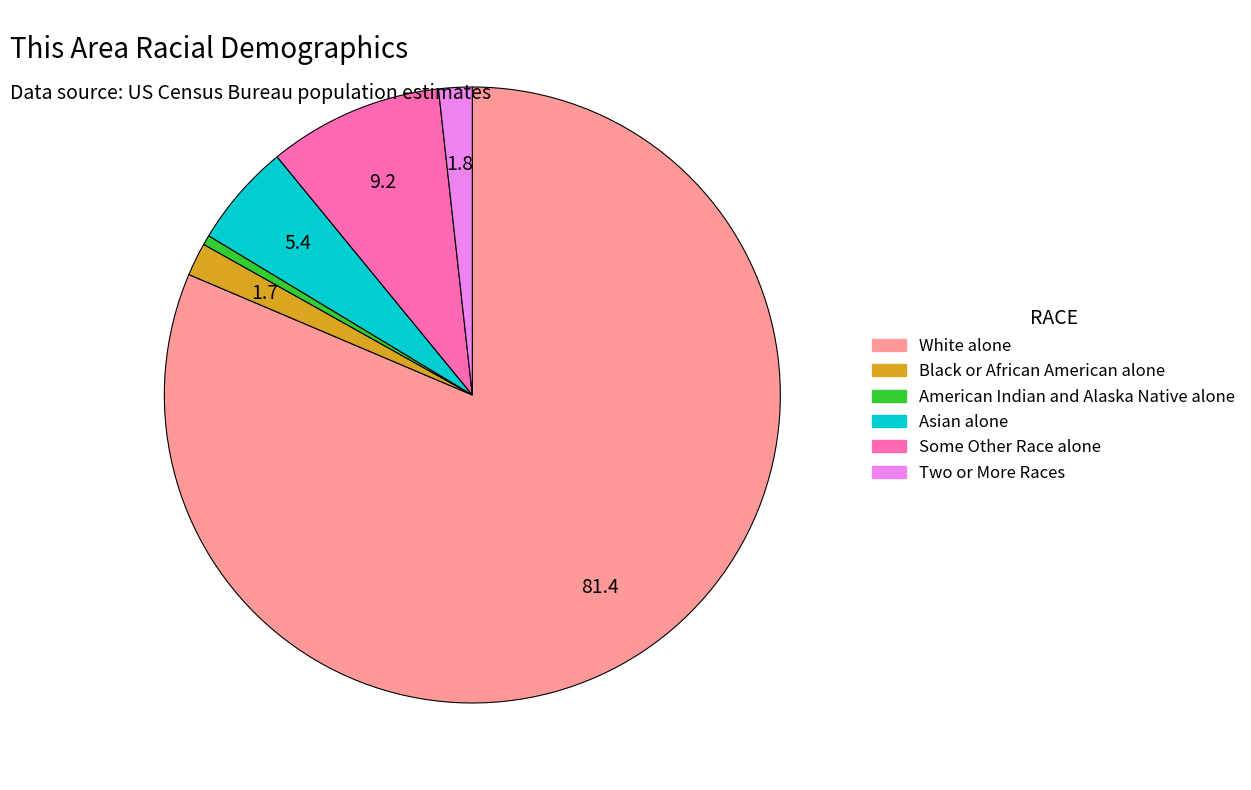

Does any single category account for the majority?

Yes